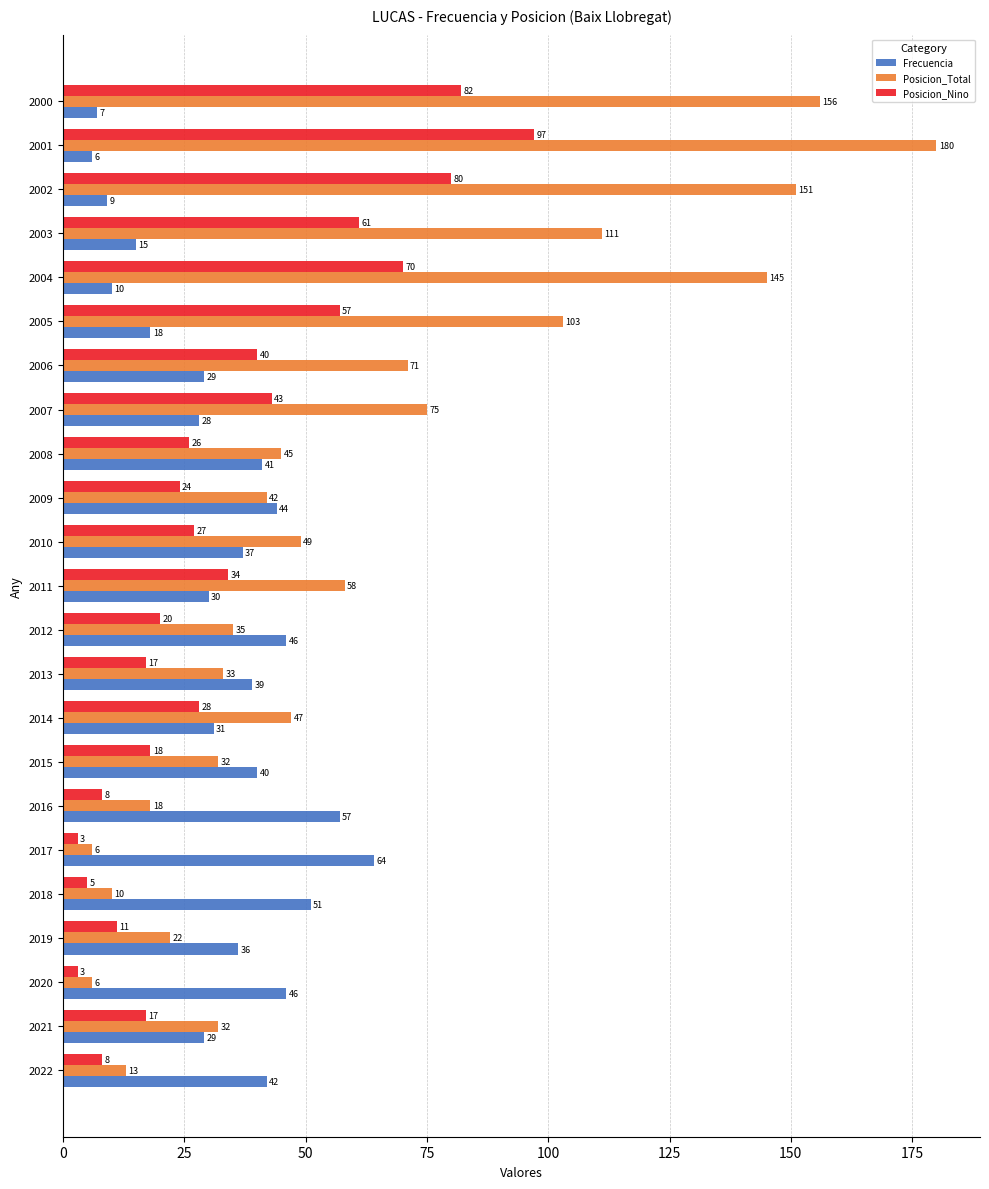

What is the difference between the maximum and minimum values in the Frecuencia series?

58